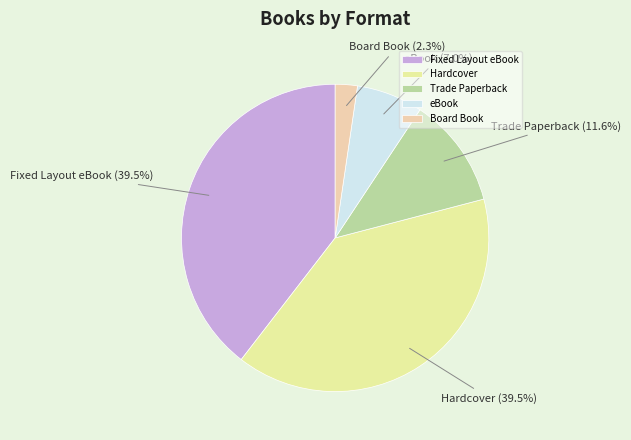

How much of the chart is everything except eBook?

93.0%